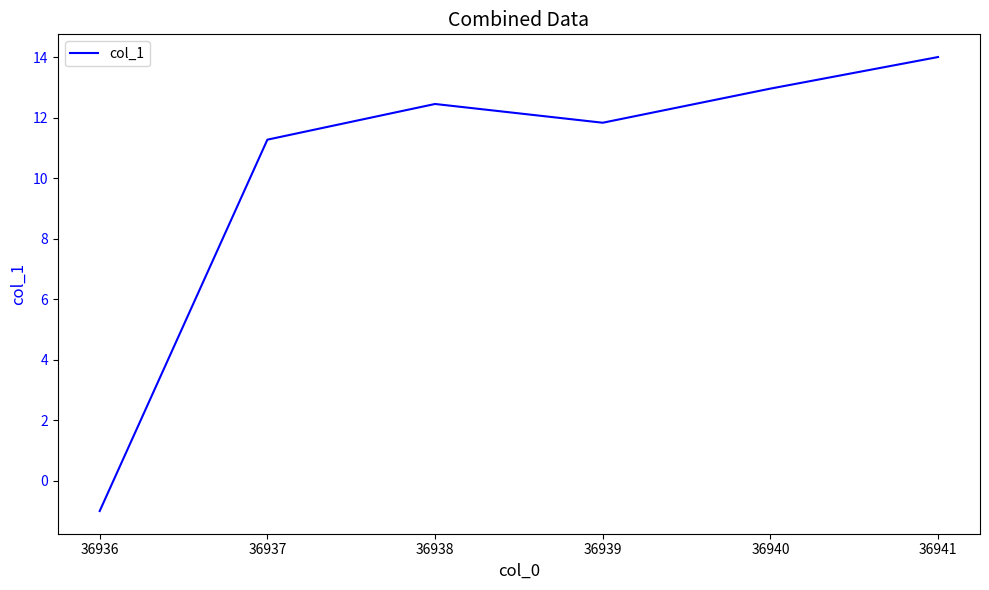

List the labels in order of value, smallest first.

36936, 36937, 36939, 36938, 36940, 36941